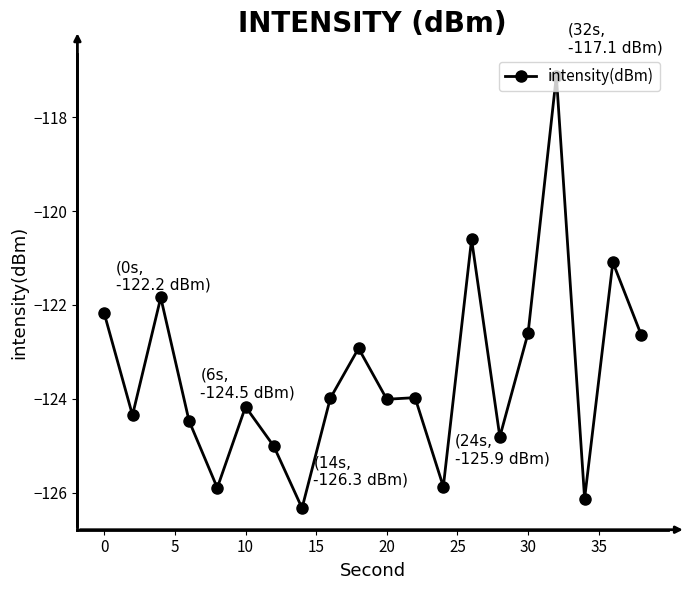

What is the value of the 15th point from the left?

-124.8